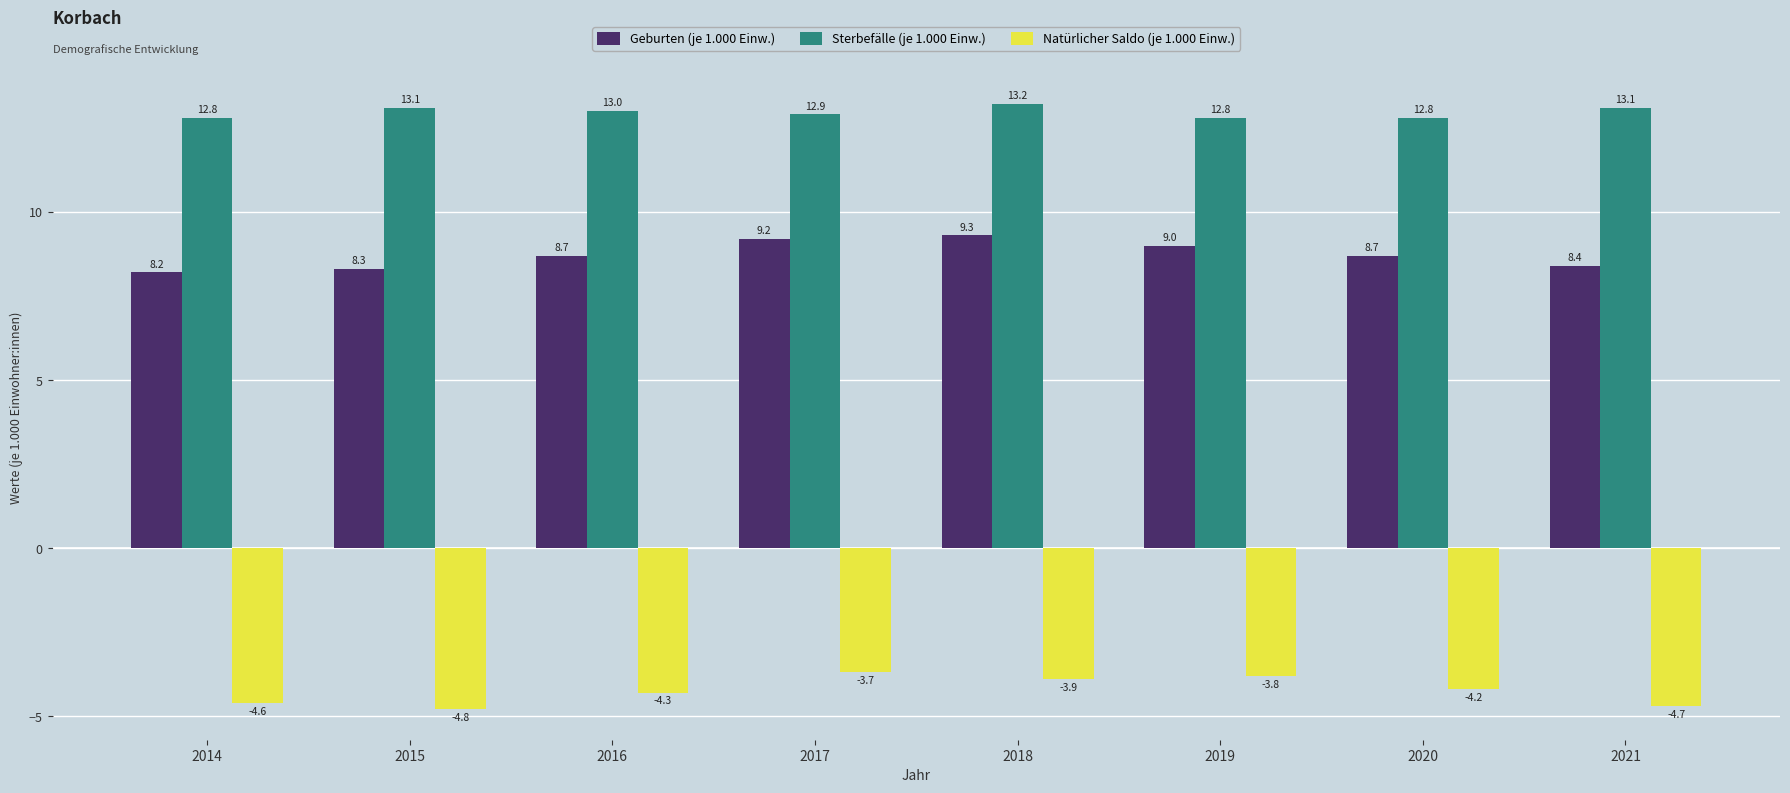

At how many categories does at least one series exceed 0?

8